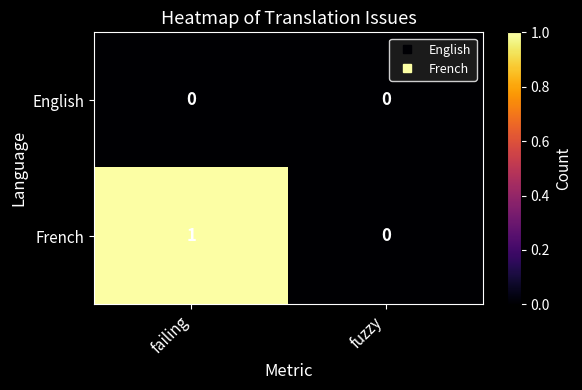

List the series in order of their peak value, highest first.

French, English